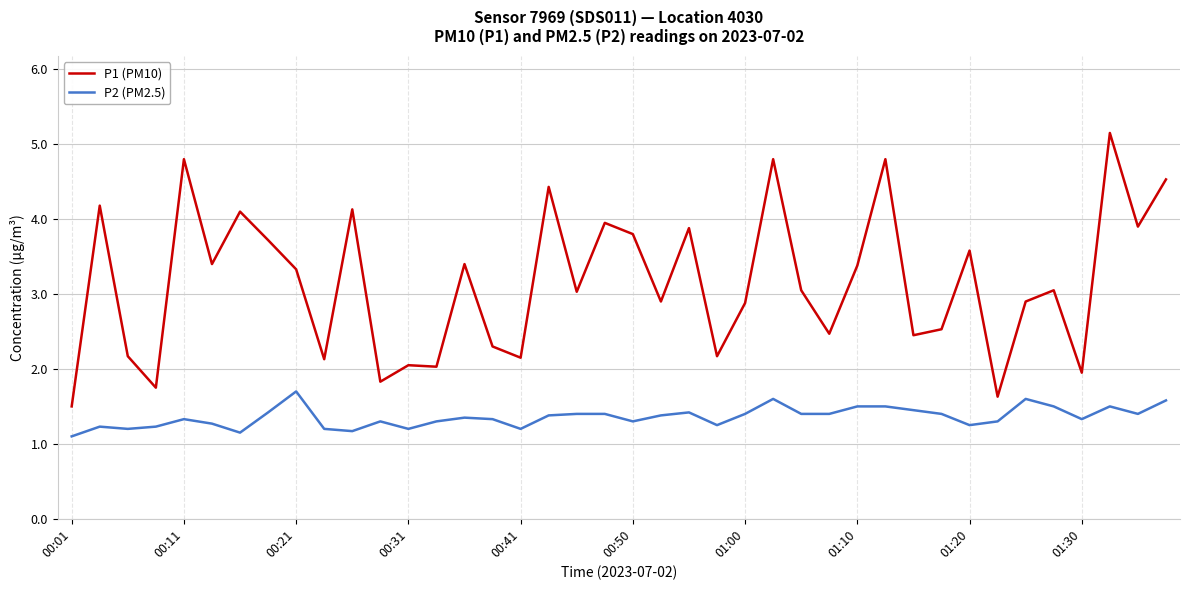

Rank the series by their maximum value, from highest to lowest.

P1 (PM10), P2 (PM2.5)